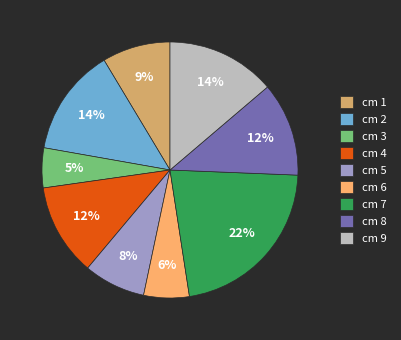

To the nearest percent, what is the difference between the largest and smallest slice percentages?

17%